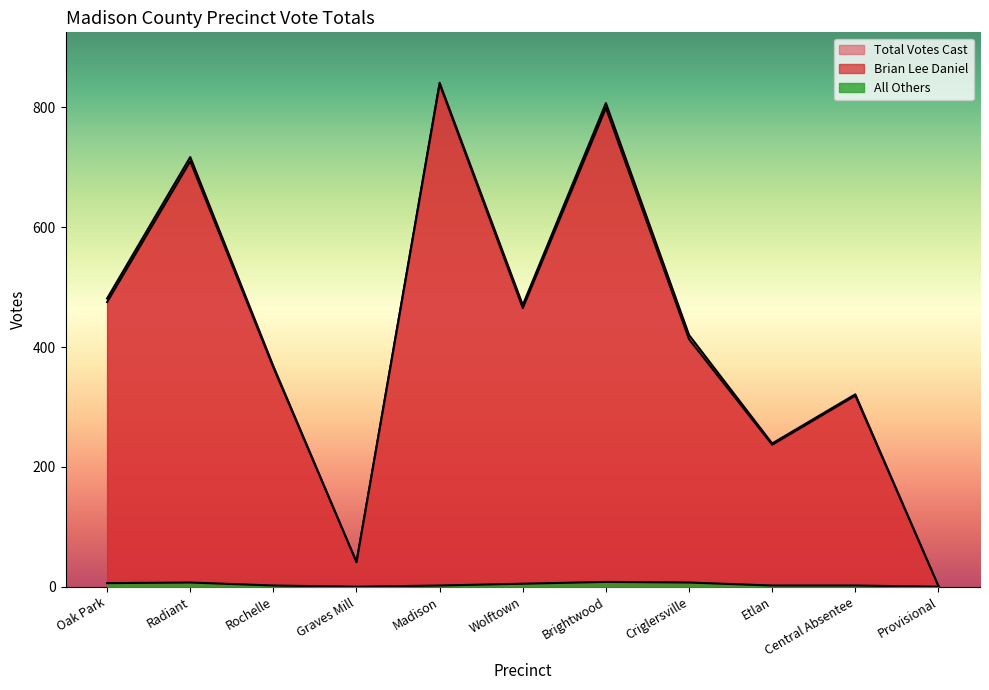

Is the value of All Others at Etlan greater than the value of Total Votes Cast at Madison?

No